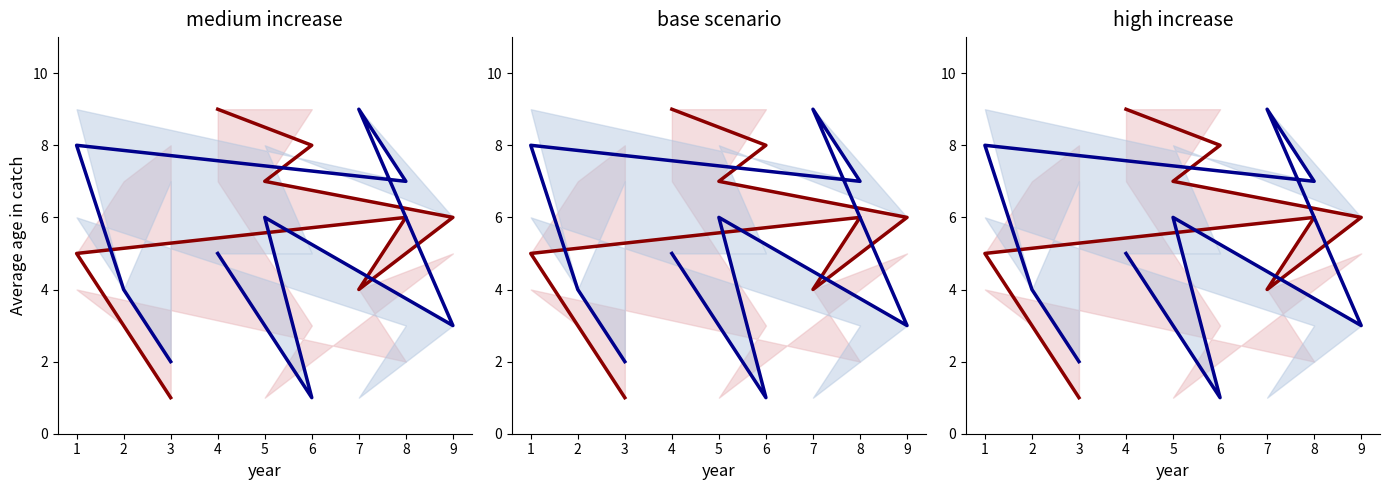

What is the difference between the highest and lowest values at 7?

5